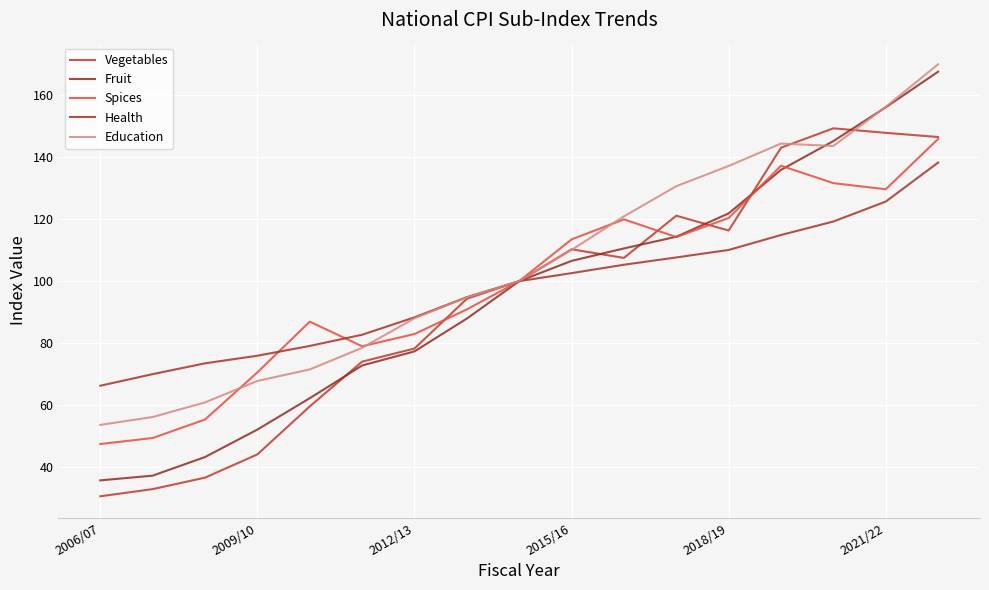

List the series in order of their peak value, highest first.

Education, Fruit, Vegetables, Spices, Health